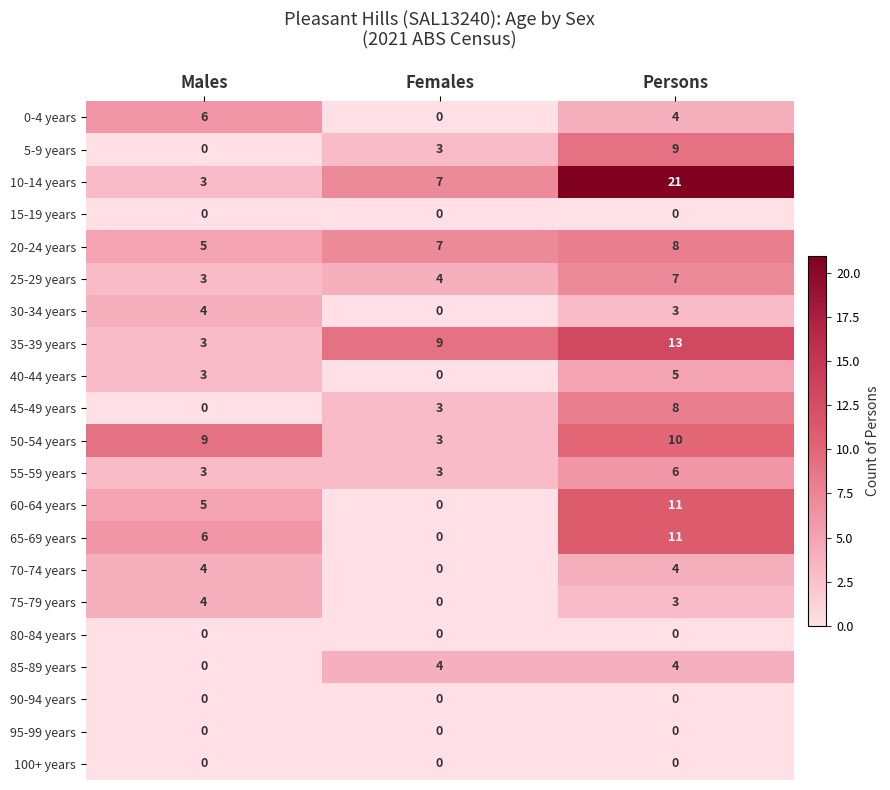

List the labels in order of 5-9 years value, largest first.

Persons, Females, Males